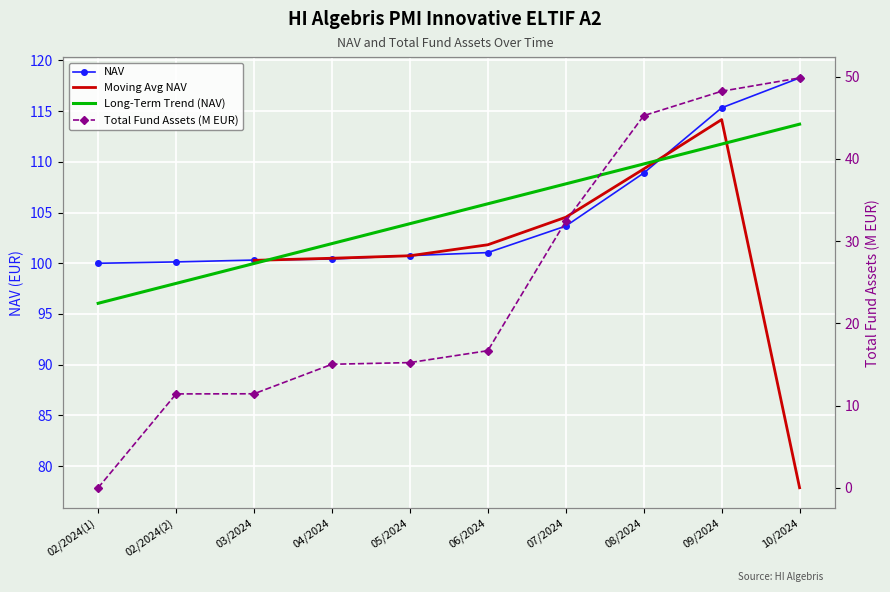

True or false: Total Fund Assets (M EUR) has more than 2 interior local peaks.

False